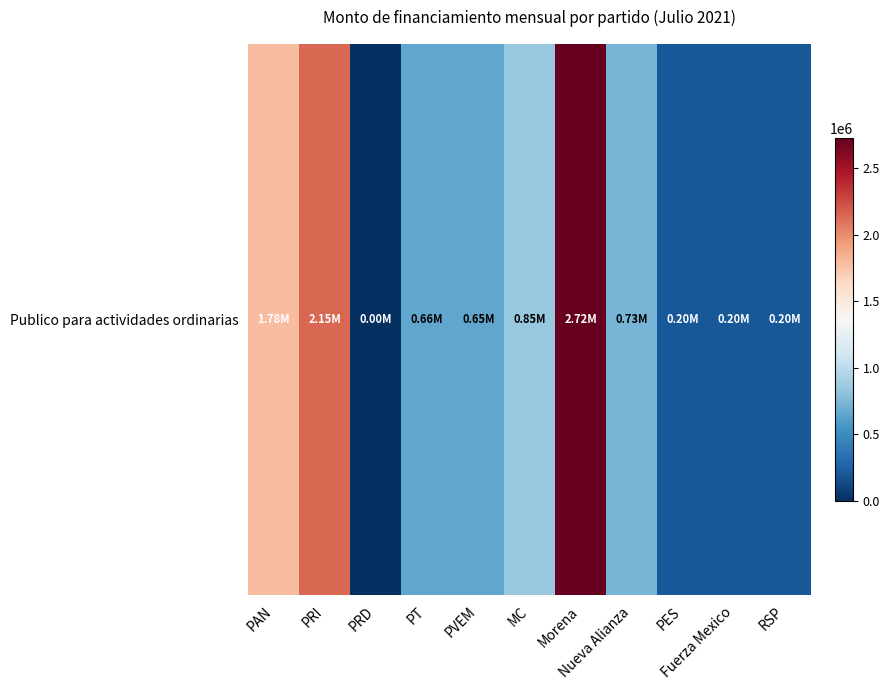

What is the average value?

922450.4